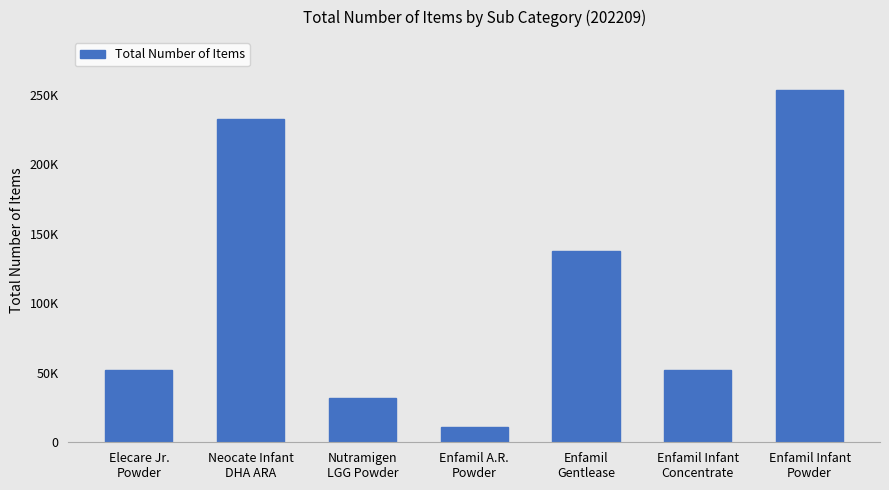

Does the chart contain stacked bars?

No